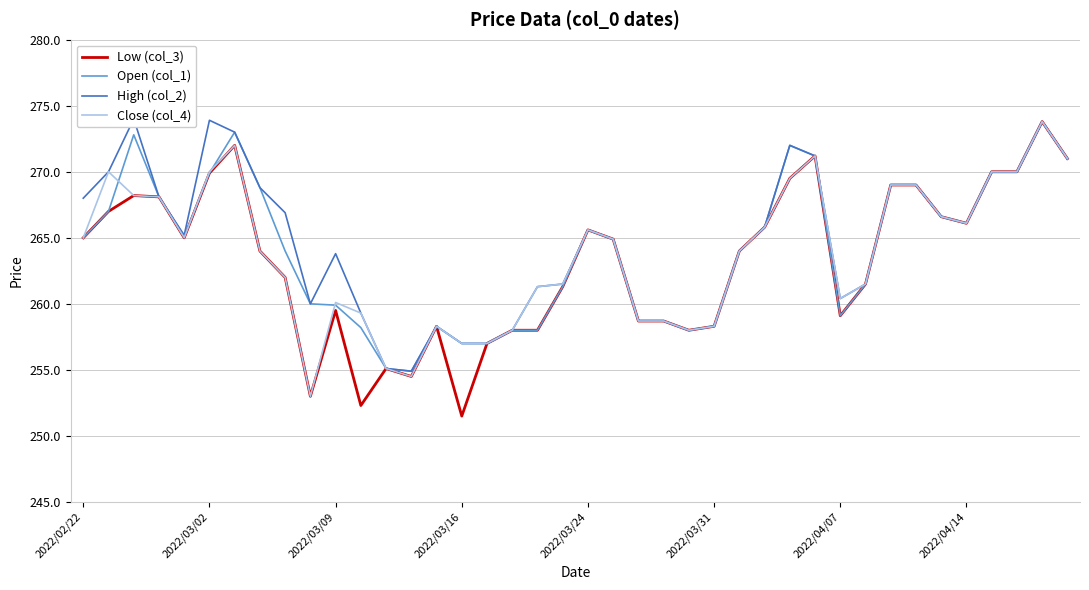

List the series in order of their peak value, highest first.

High (col_2), Low (col_3), Open (col_1), Close (col_4)